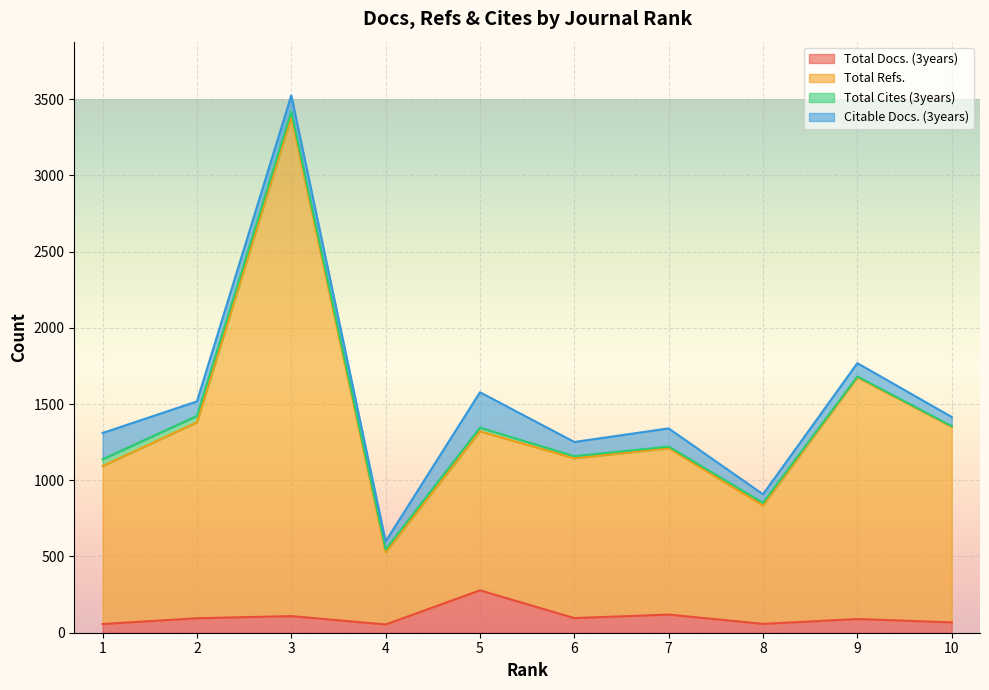

What is the average value of the Total Docs. (3years) series?

102